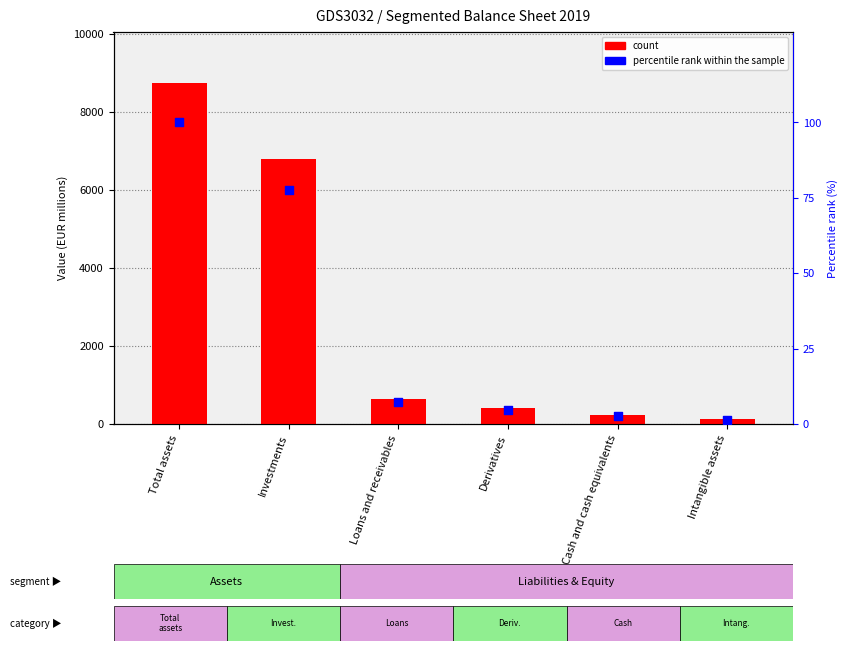

At which category is the sum across all series the highest?

Total assets